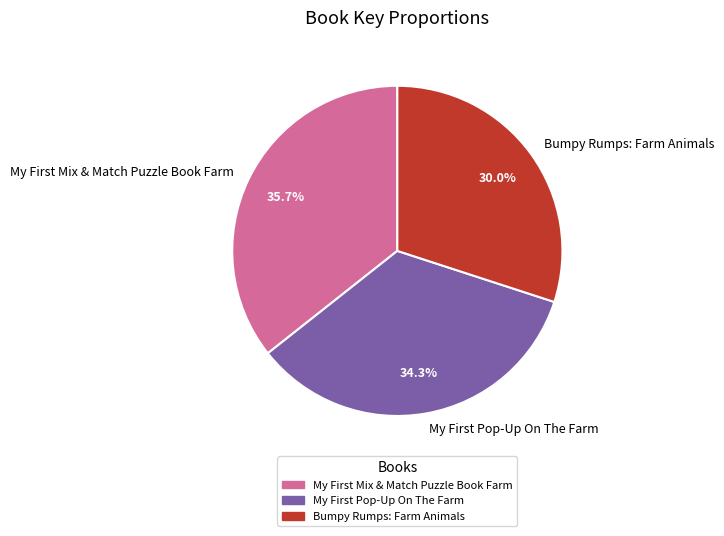

How many segments does this pie chart have?

3